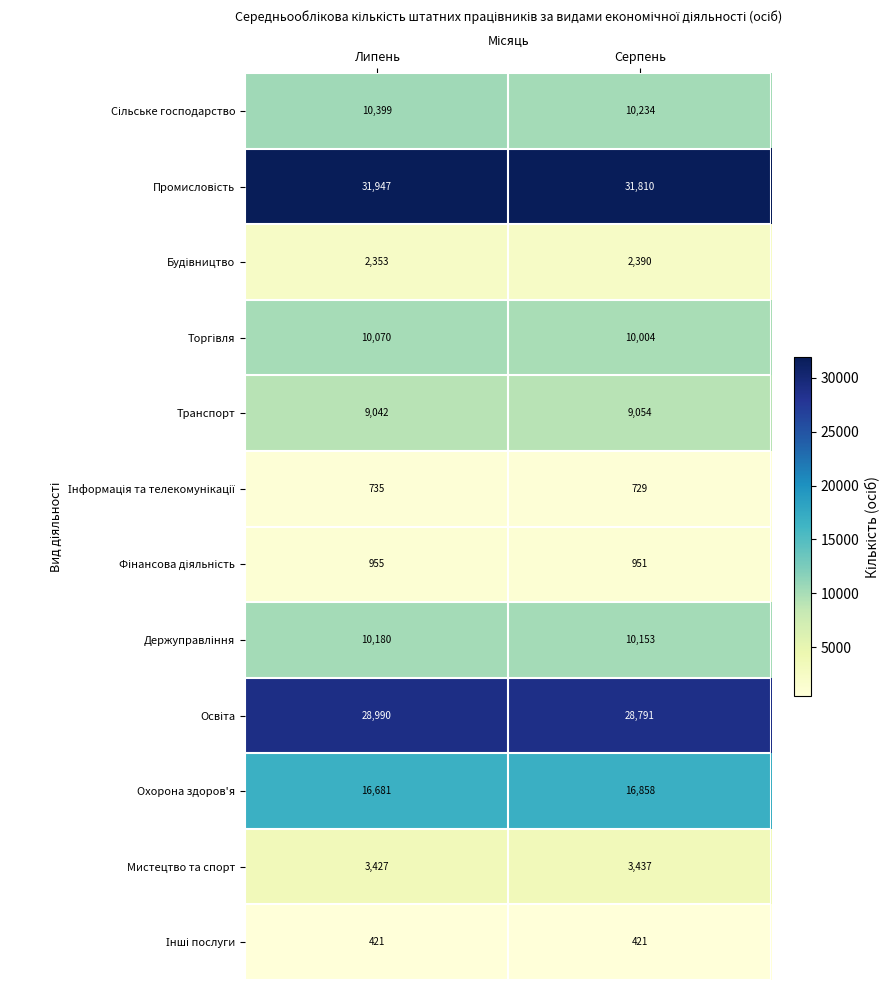

Count the number of categories in the chart.

2